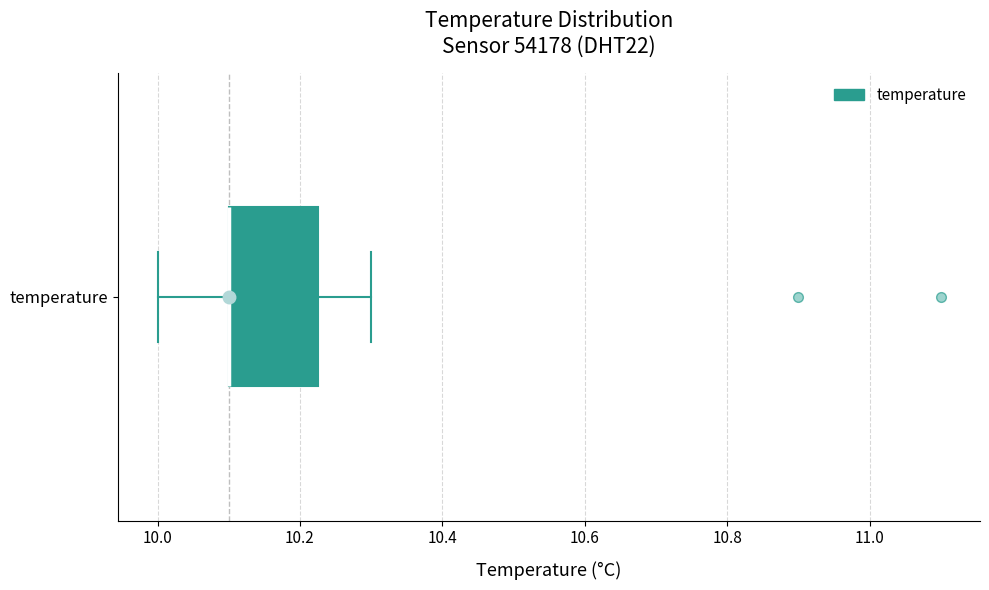

Read this box plot against the x-axis: the position of the median line, the range covered by the box, and the ends of both whiskers. The values are not printed on the chart, so give them approximately, as read against the axis.

median 10.10 (drawn on the box's left edge), box 10.10 to 10.22, whiskers 10.00 to 10.30